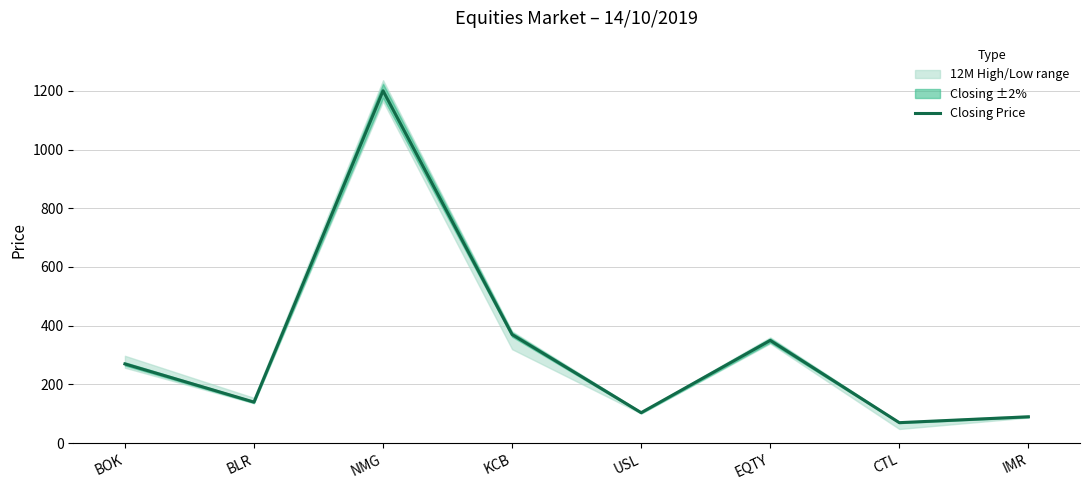

Read the Closing Price value at IMR.

90